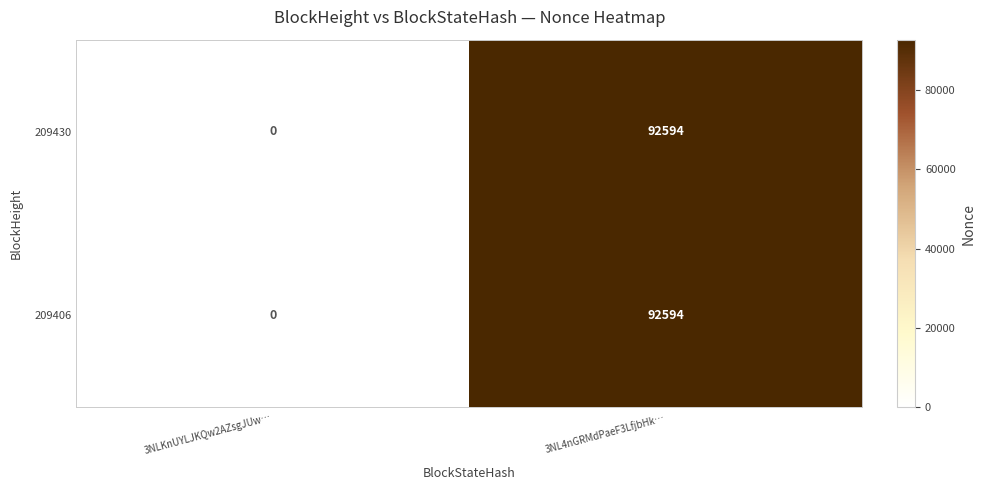

Count the number of data series in this chart.

2